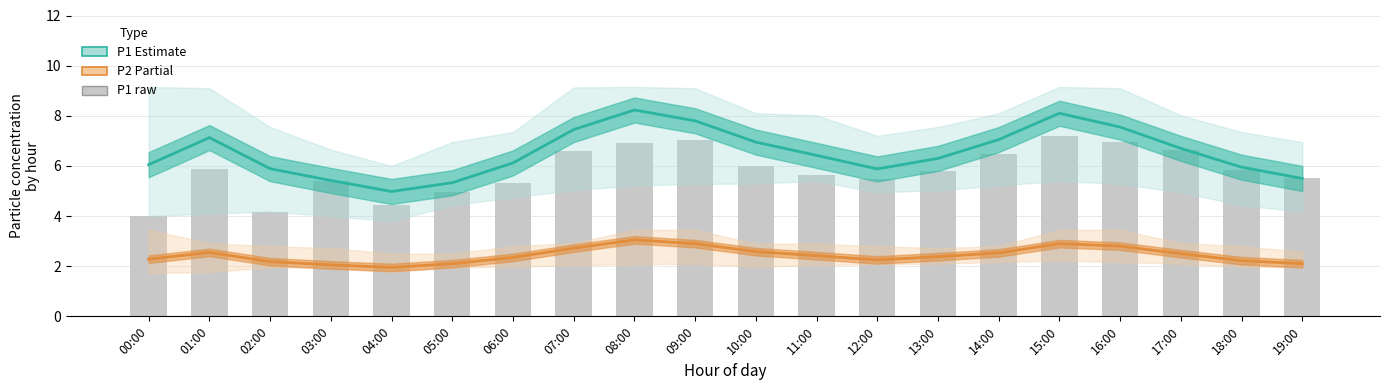

At 01:00, list the series in order from smallest to largest.

P2 (Partial), P1 raw, P1 (Estimate)